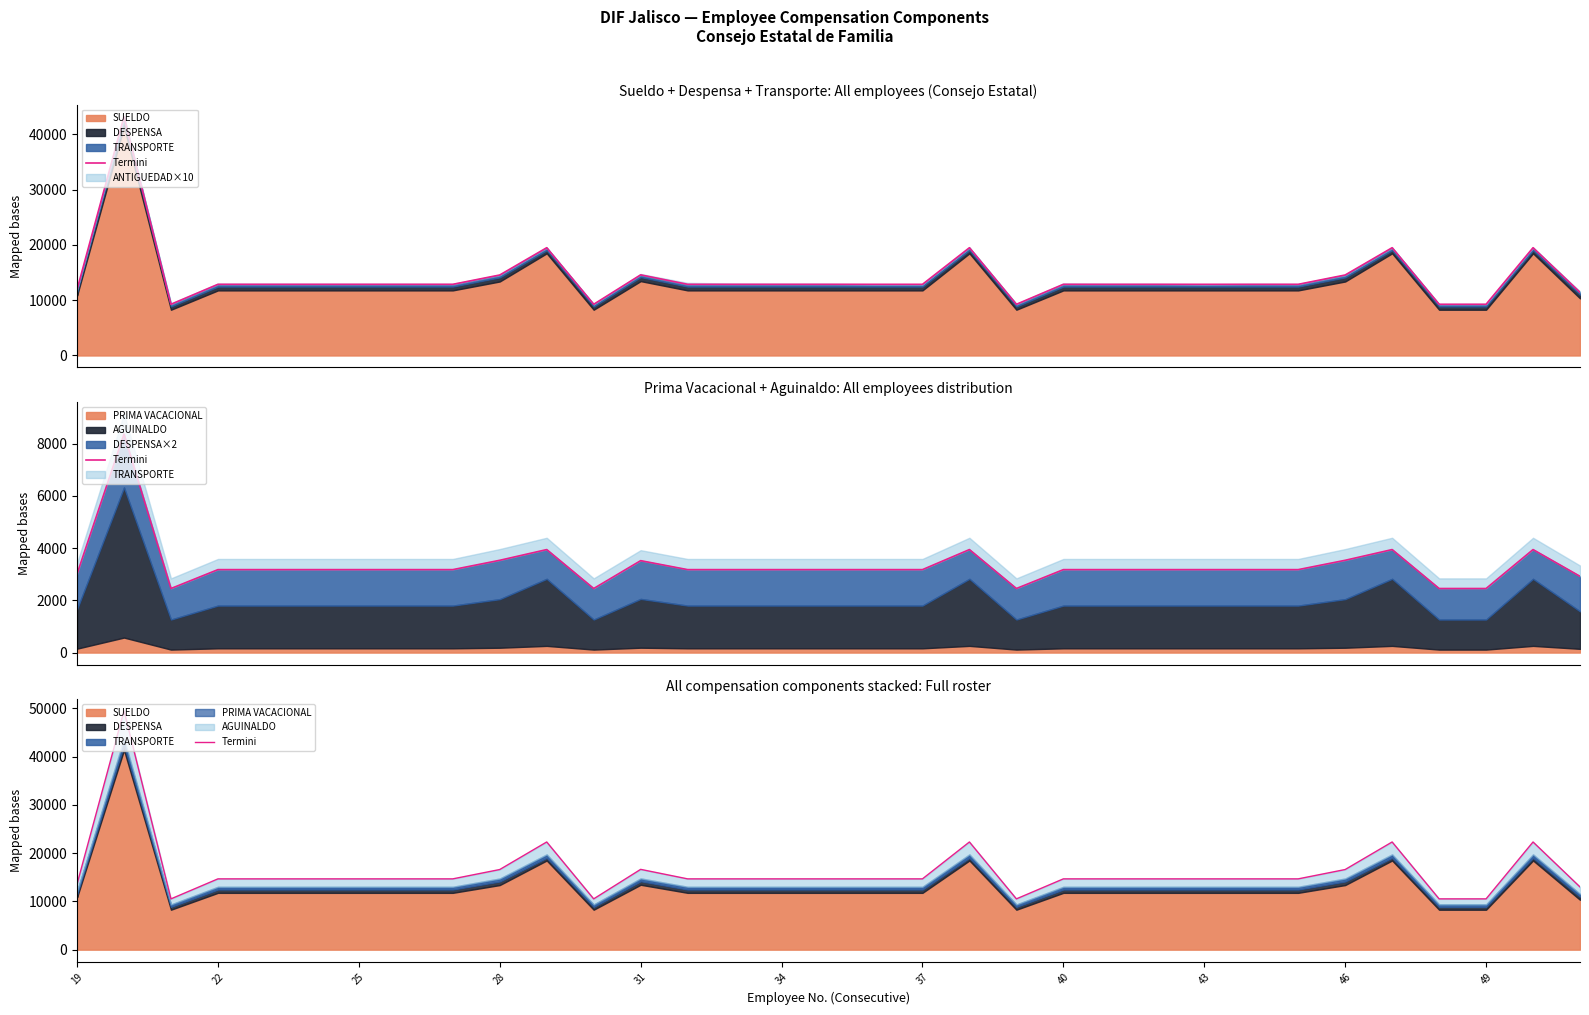

What is the difference between the maximum and minimum values?

38965.8